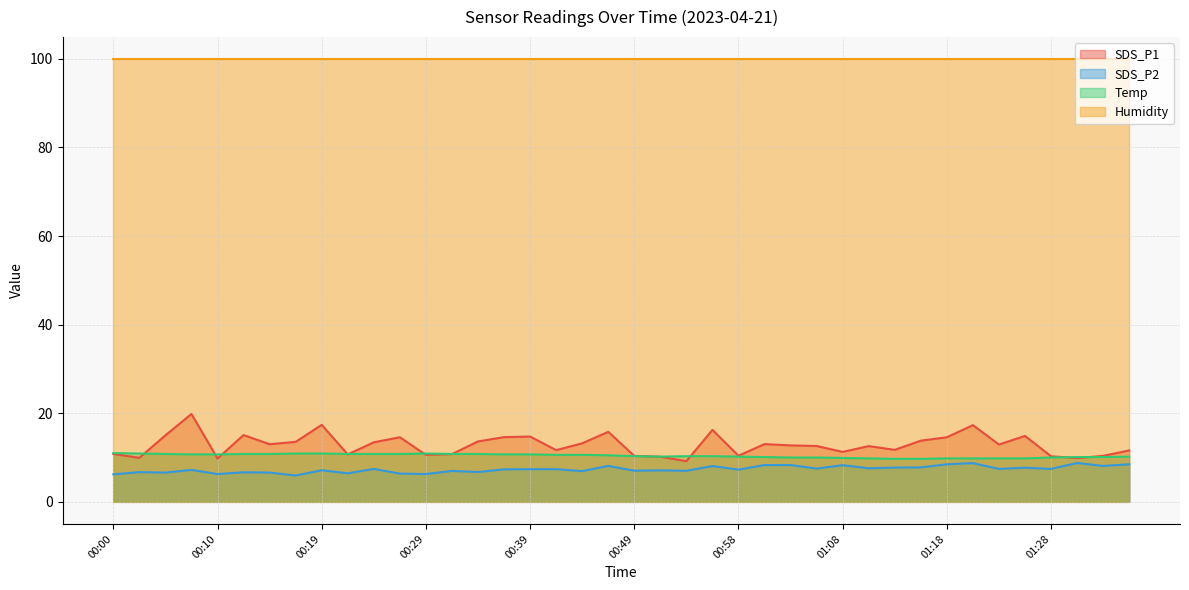

What is the minimum value for SDS_P1?

9.2